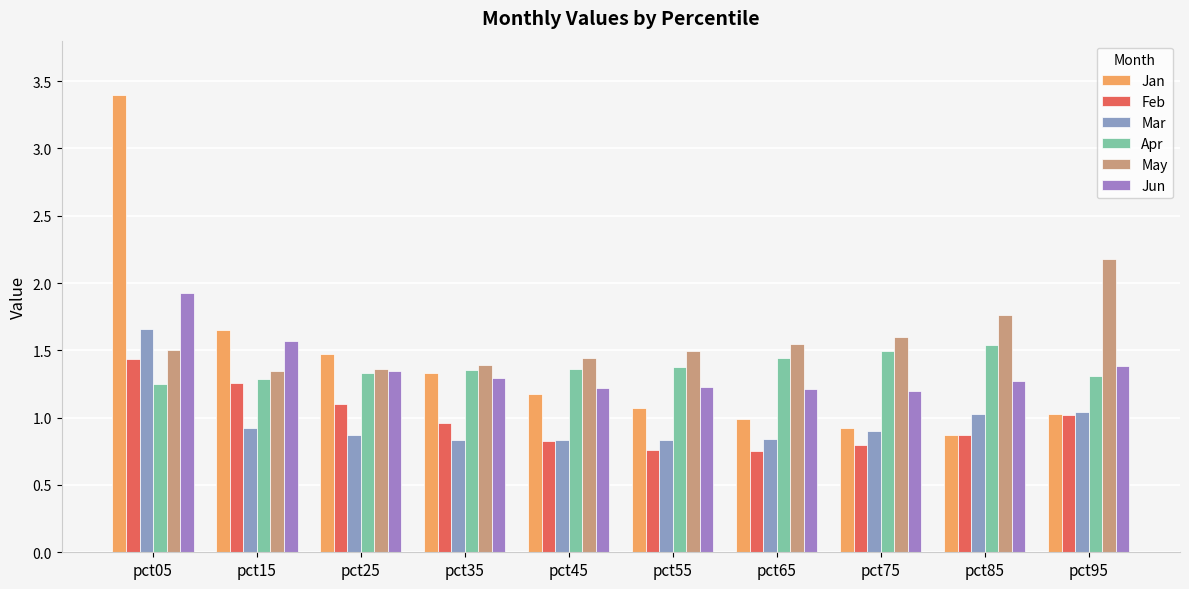

Reading left to right, transcribe all the data shown in this chart.

Jan: pct05=3.4	pct15=1.7	pct25=1.5	pct35=1.3	pct45=1.2	pct55=1.1	pct65=1.0	pct75=0.9	pct85=0.9	pct95=1.0
Feb: pct05=1.4	pct15=1.3	pct25=1.1	pct35=1.0	pct45=0.8	pct55=0.8	pct65=0.8	pct75=0.8	pct85=0.9	pct95=1.0
Mar: pct05=1.7	pct15=0.9	pct25=0.9	pct35=0.8	pct45=0.8	pct55=0.8	pct65=0.8	pct75=0.9	pct85=1.0	pct95=1.0
Apr: pct05=1.3	pct15=1.3	pct25=1.3	pct35=1.4	pct45=1.4	pct55=1.4	pct65=1.4	pct75=1.5	pct85=1.5	pct95=1.3
May: pct05=1.5	pct15=1.3	pct25=1.4	pct35=1.4	pct45=1.4	pct55=1.5	pct65=1.5	pct75=1.6	pct85=1.8	pct95=2.2
Jun: pct05=1.9	pct15=1.6	pct25=1.3	pct35=1.3	pct45=1.2	pct55=1.2	pct65=1.2	pct75=1.2	pct85=1.3	pct95=1.4